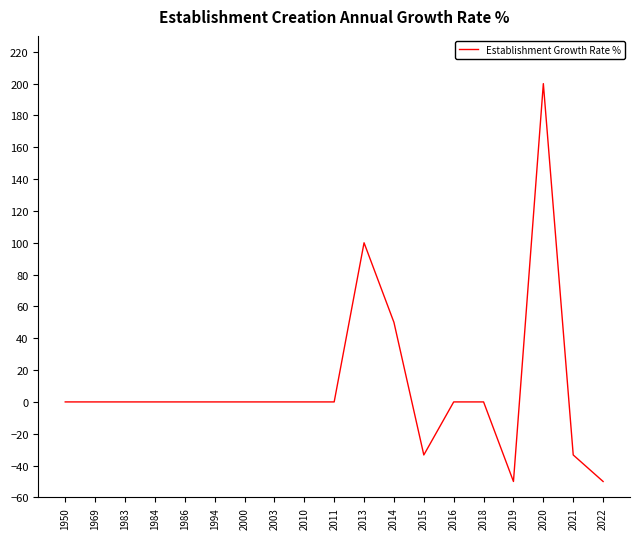

What is the greatest value displayed?

200.0